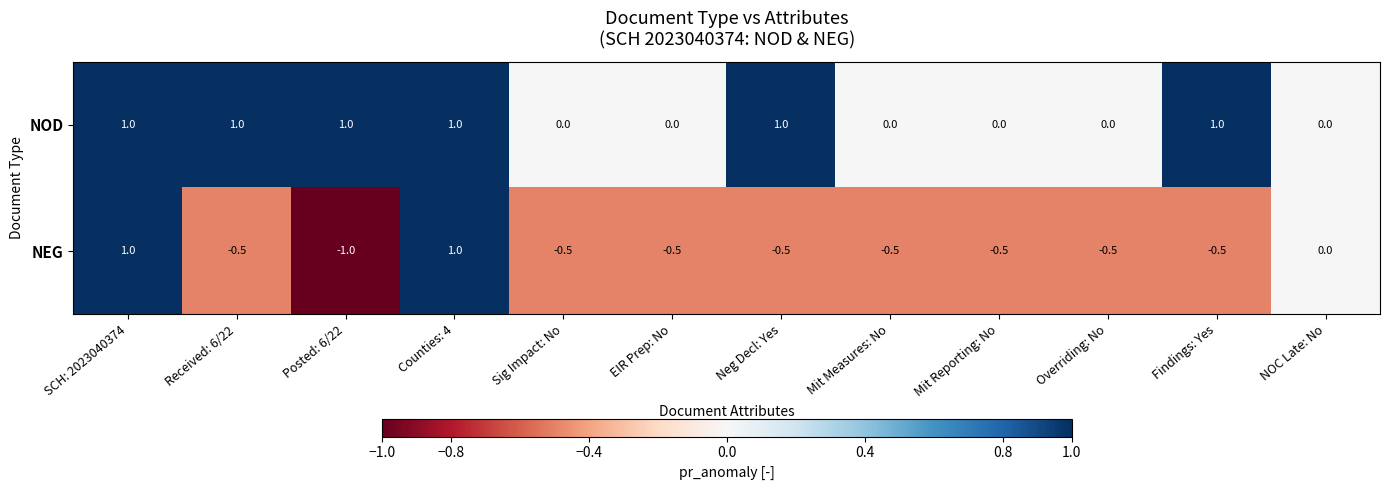

What is the difference between the maximum and minimum values in the NEG series?

2.0